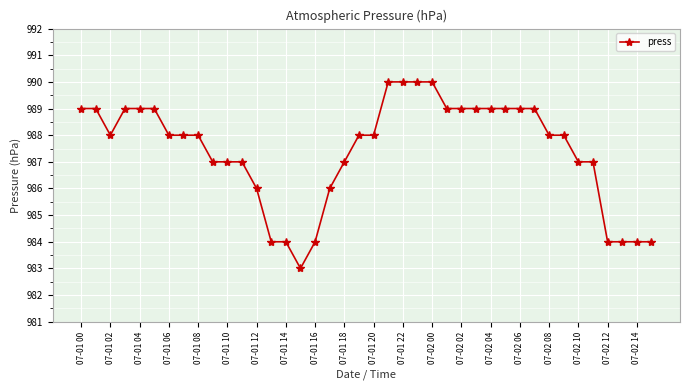

Does the chart display data point markers on the line(s)?

Yes